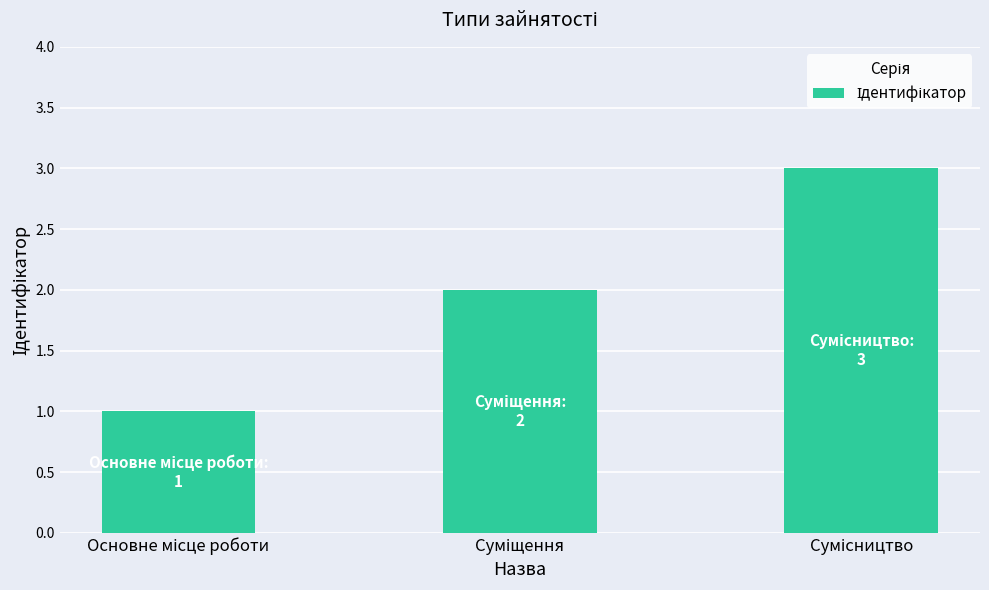

Count the values in the range 1 to 3.

3